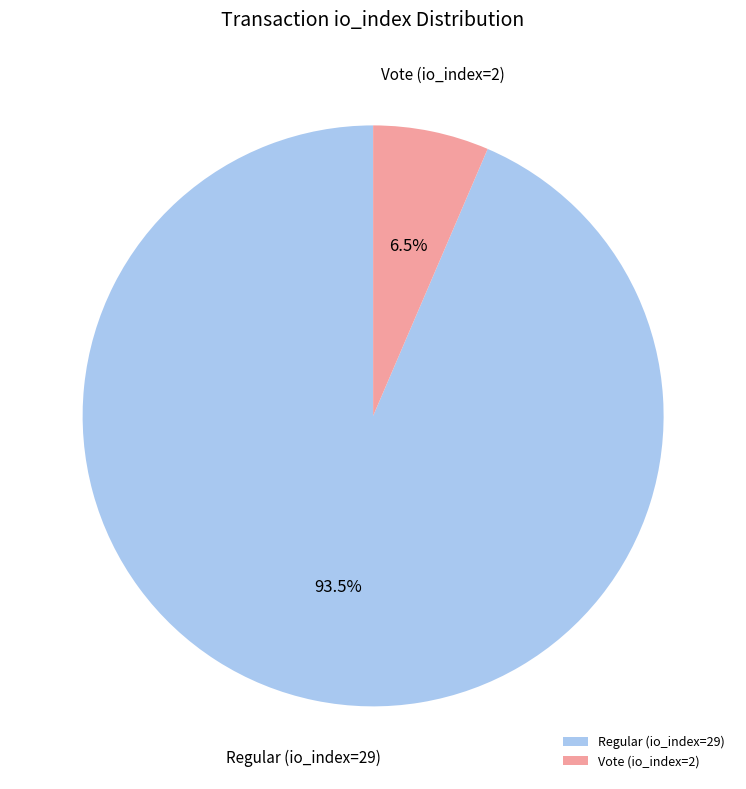

Which slice represents more than half of the pie?

Regular (io_index=29)